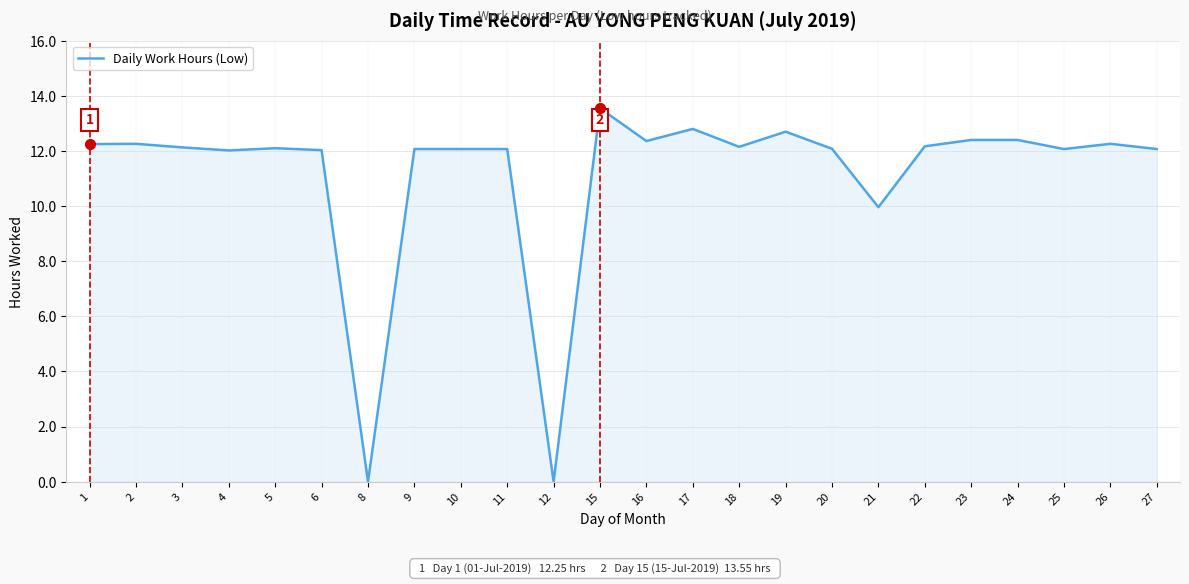

Does the chart display data point markers on the line(s)?

No